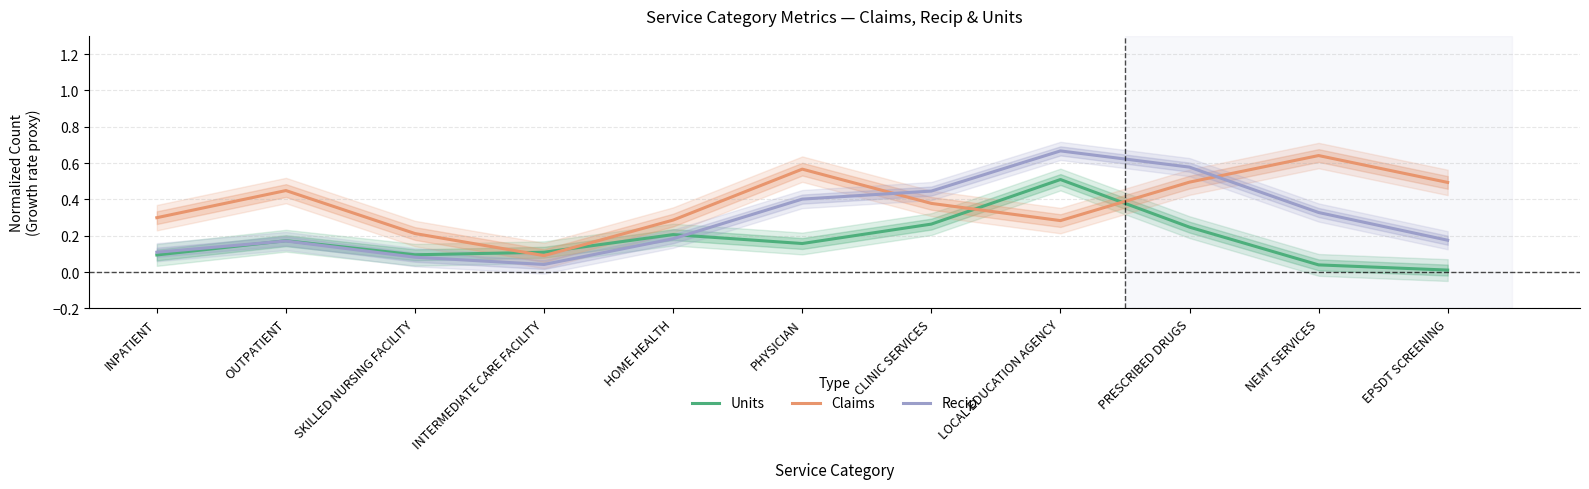

What position from the right is INTERMEDIATE CARE FACILITY?

8